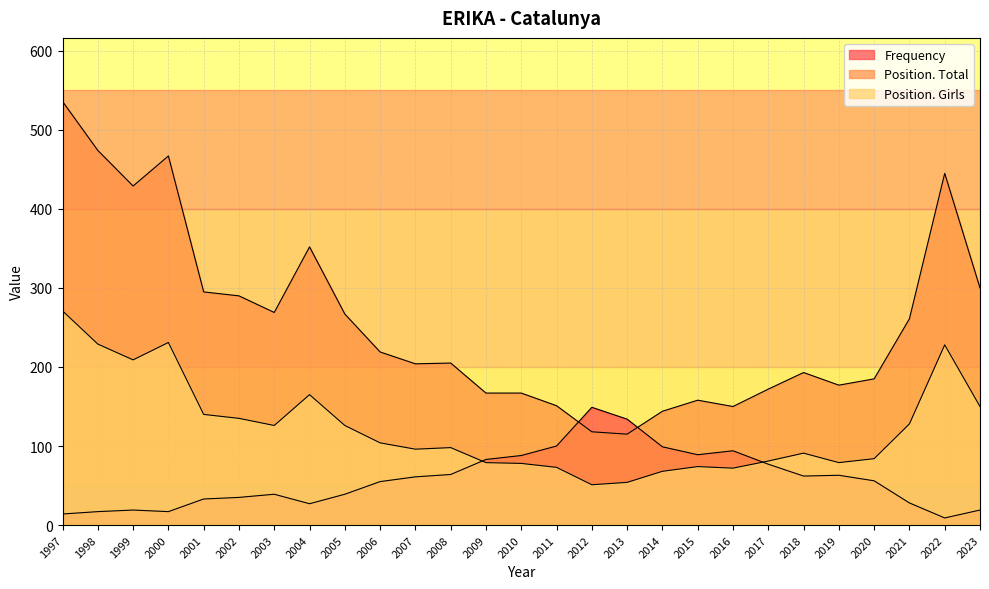

Is it true that Position. Girls equals 74 at 2015?

True